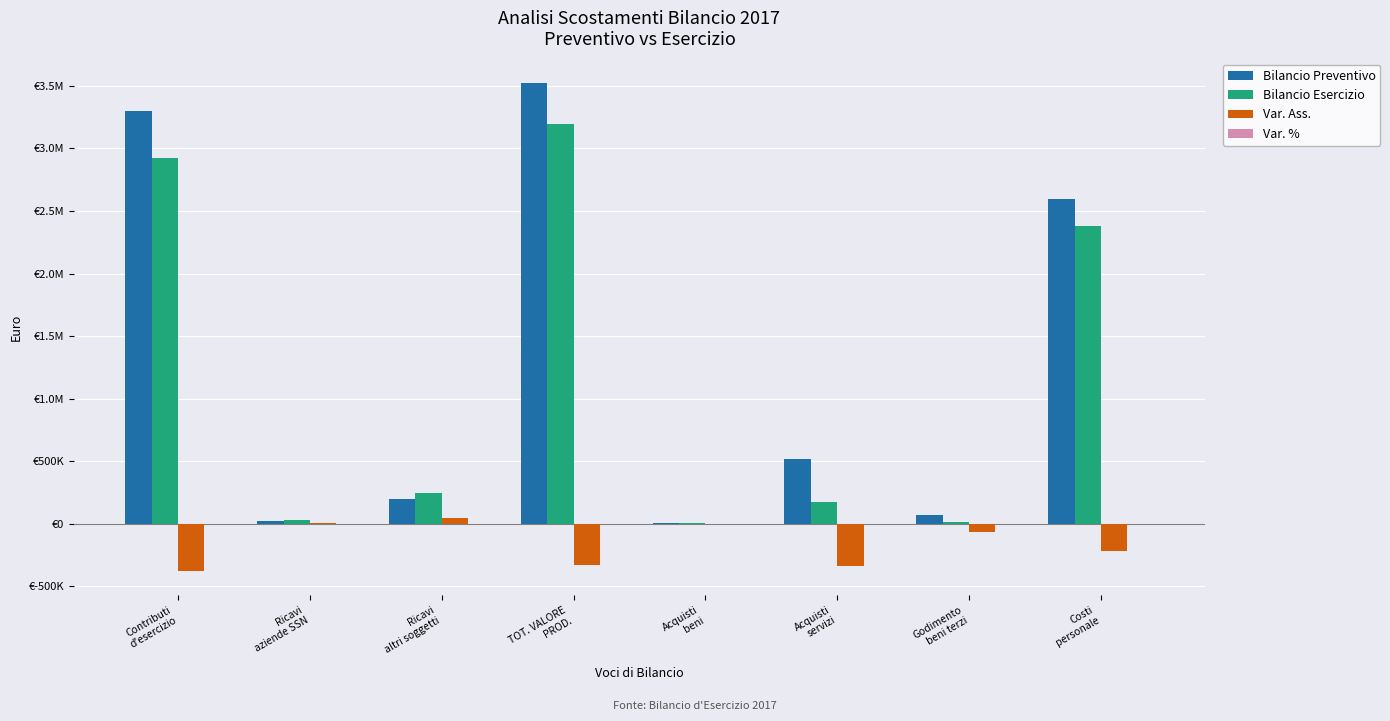

What is the difference between the highest and lowest values at Ricavi
altri soggetti?

245499.8